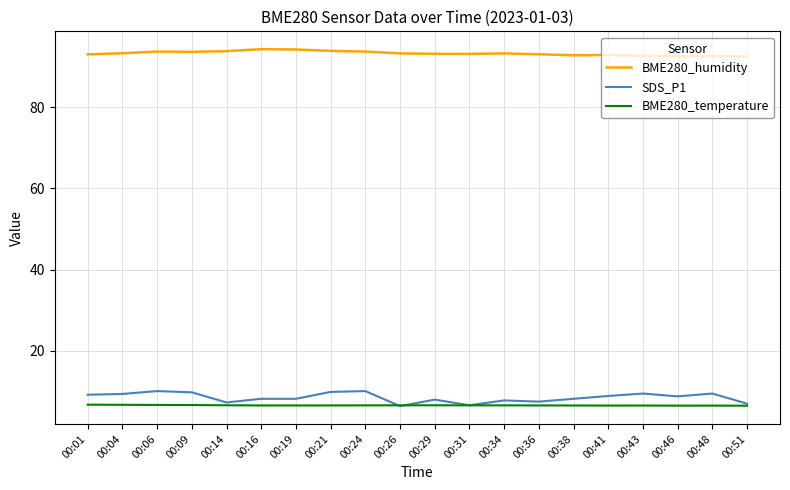

Is it true that SDS_P1 equals 7.4 at 00:36?

True